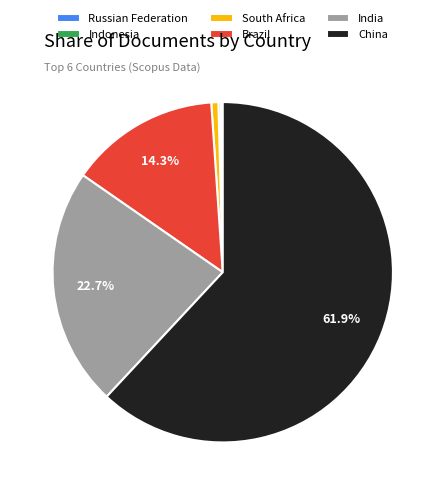

What percentage is NOT represented by China?

38.1%